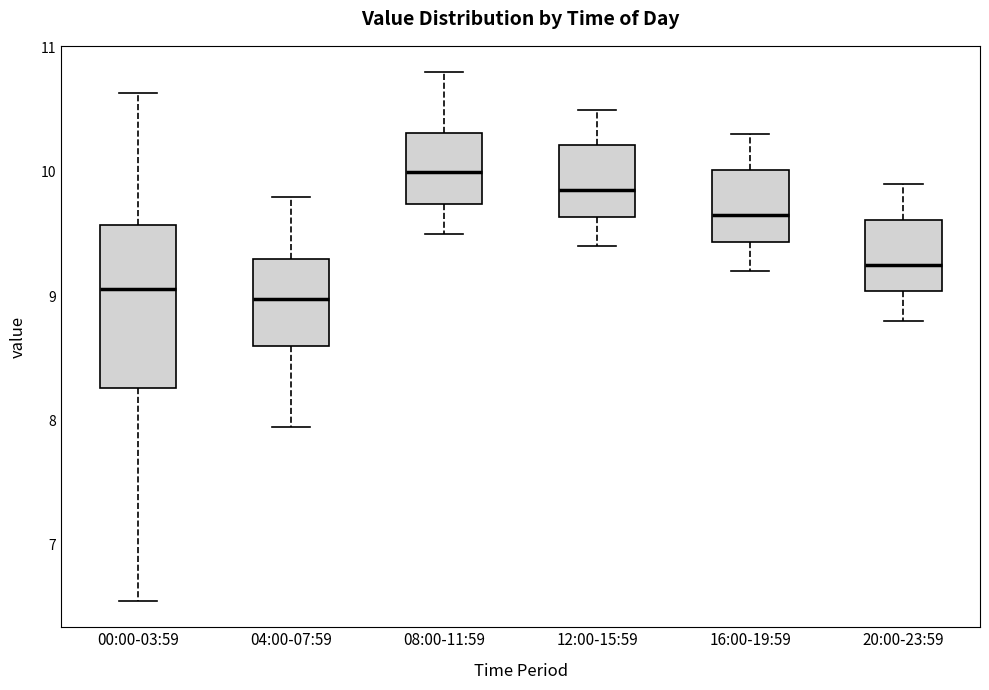

Comparing the boxes themselves (not the whiskers), which one is the tallest?

00:00-03:59